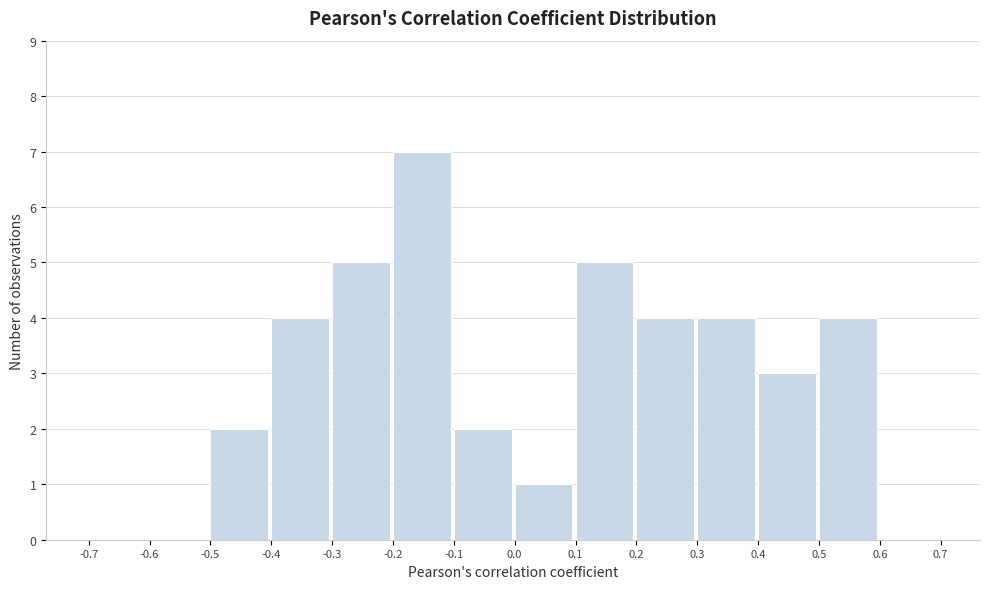

Reading left to right, list every bar in this chart as the range it spans on the x-axis followed by its height. The values are not printed on the chart, so give them approximately, as read against the axis.

-0.7 to -0.6: 0
-0.6 to -0.5: 0
-0.5 to -0.4: 2
-0.4 to -0.3: 4
-0.3 to -0.2: 5
-0.2 to -0.1: 7
-0.1 to 0.0: 2
0.0 to 0.1: 1
0.1 to 0.2: 5
0.2 to 0.3: 4
0.3 to 0.4: 4
0.4 to 0.5: 3
0.5 to 0.6: 4
0.6 to 0.7: 0